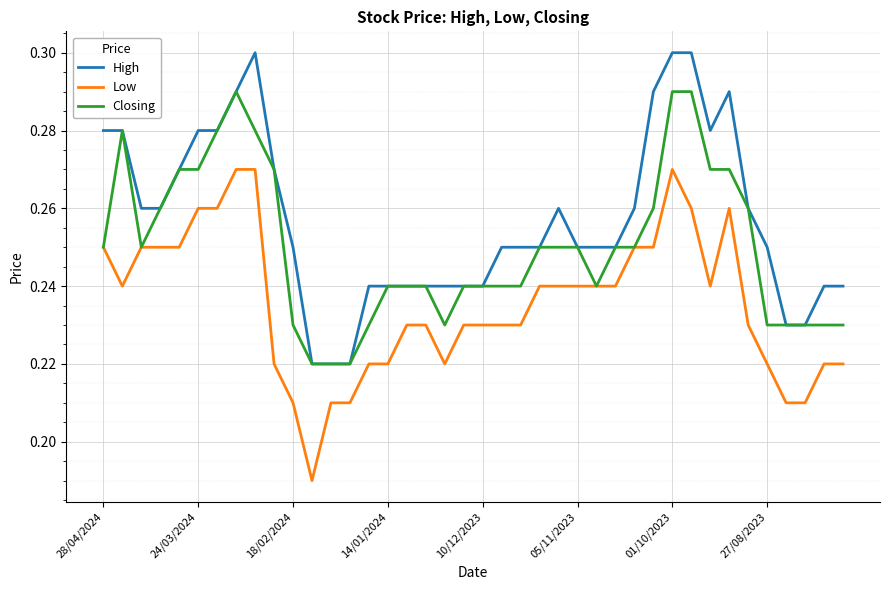

Which series has the largest total across all categories?

High